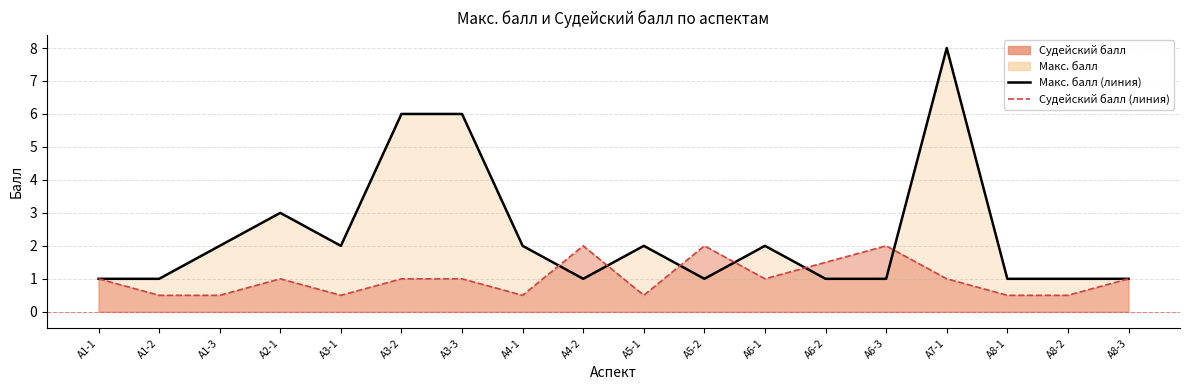

How many lines are shown in the chart?

2